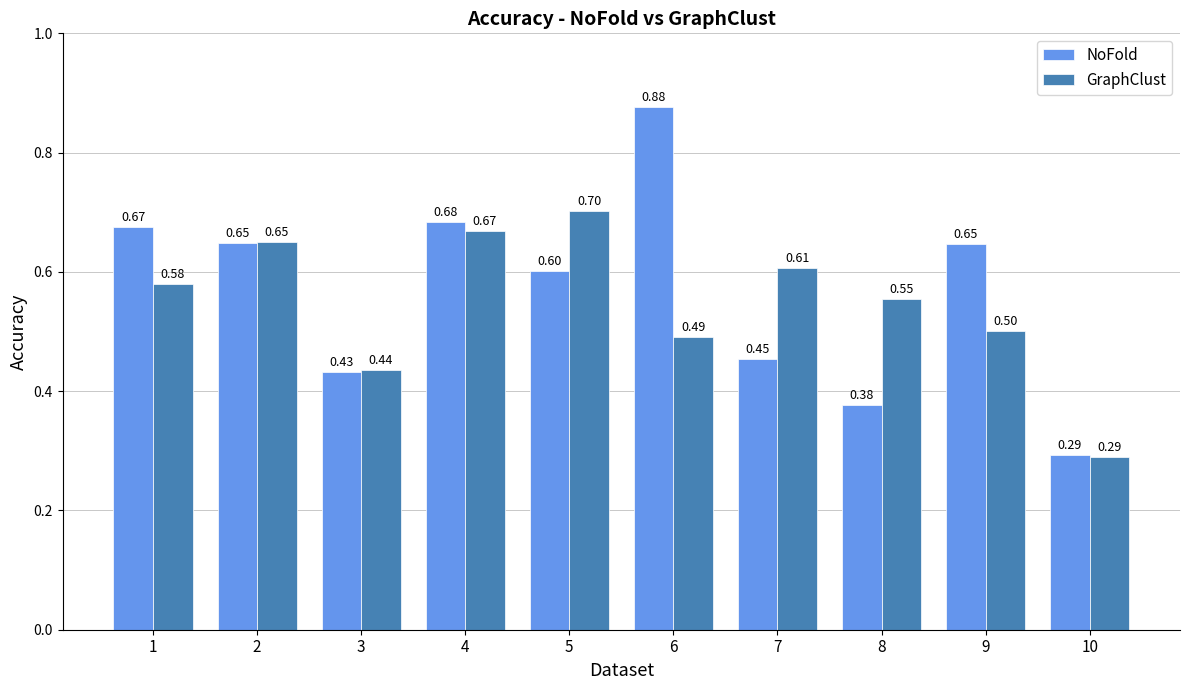

What are all the series names shown in the legend?

NoFold, GraphClust